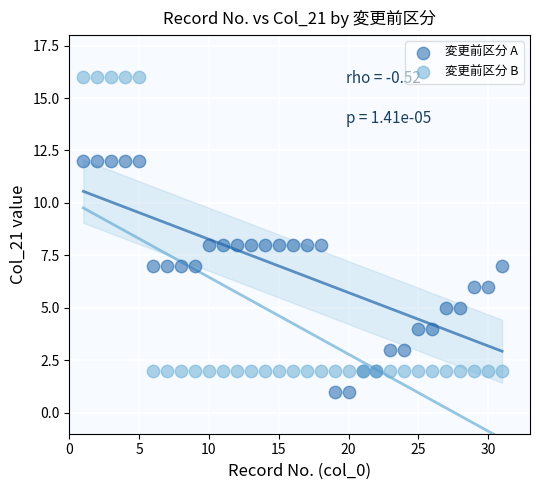

What are all the series names shown in the legend?

変更前区分 A, 変更前区分 B